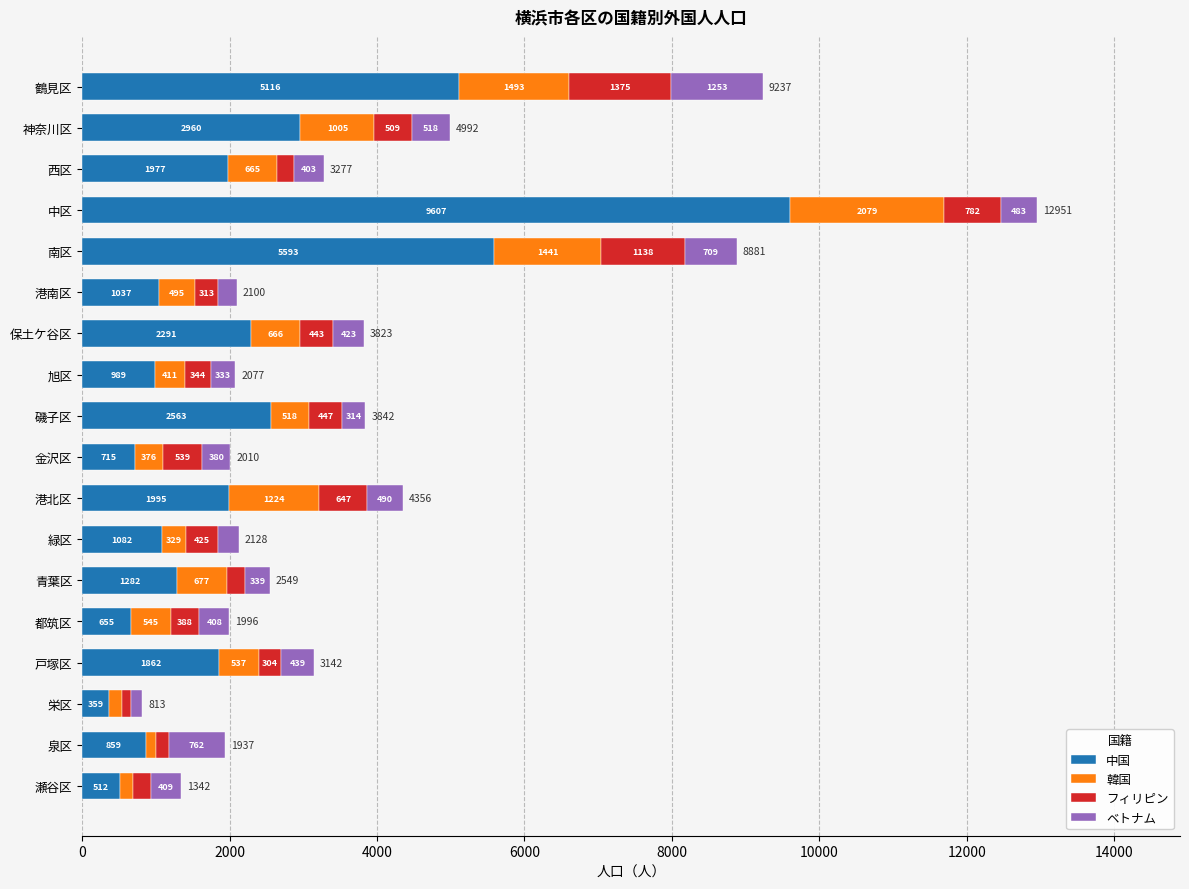

What is the maximum value for 中国?

9607